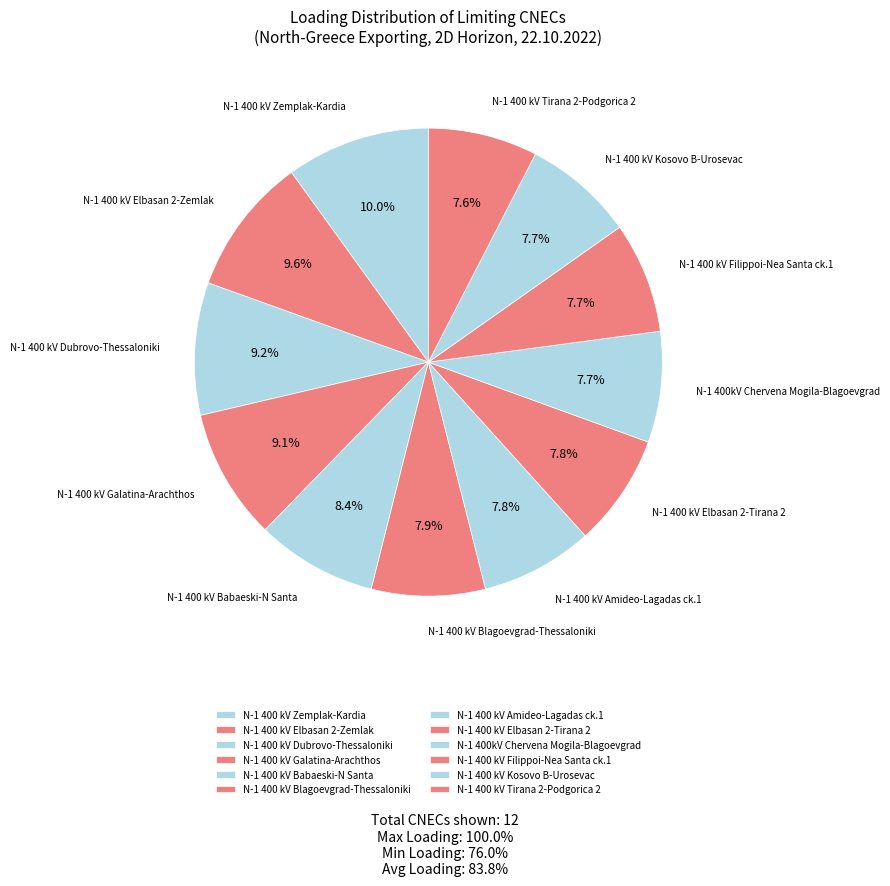

What percentage do N-1 400 kV Kosovo B-Urosevac and N-1 400 kV Elbasan 2-Zemlak together represent?

17.2%